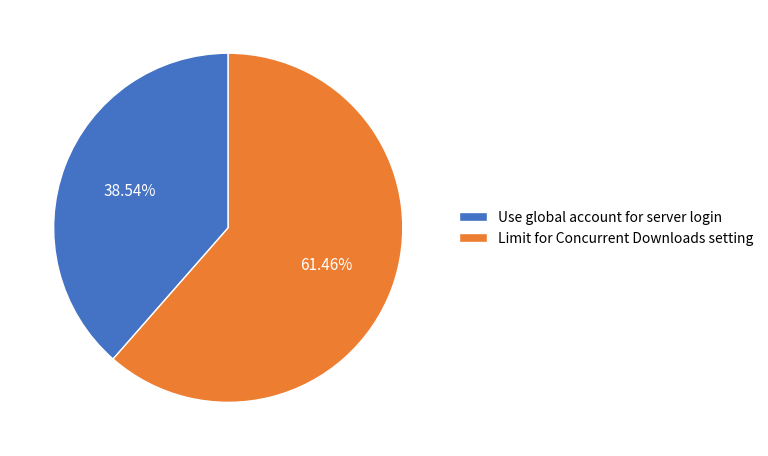

Is there a majority slice in this chart?

Yes